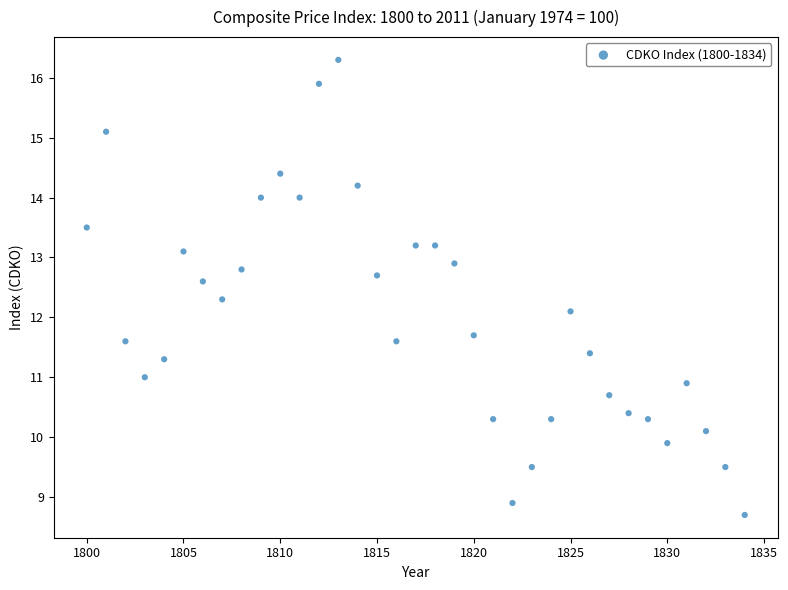

What Y value in the scatter plot is closest to 12?

12.1